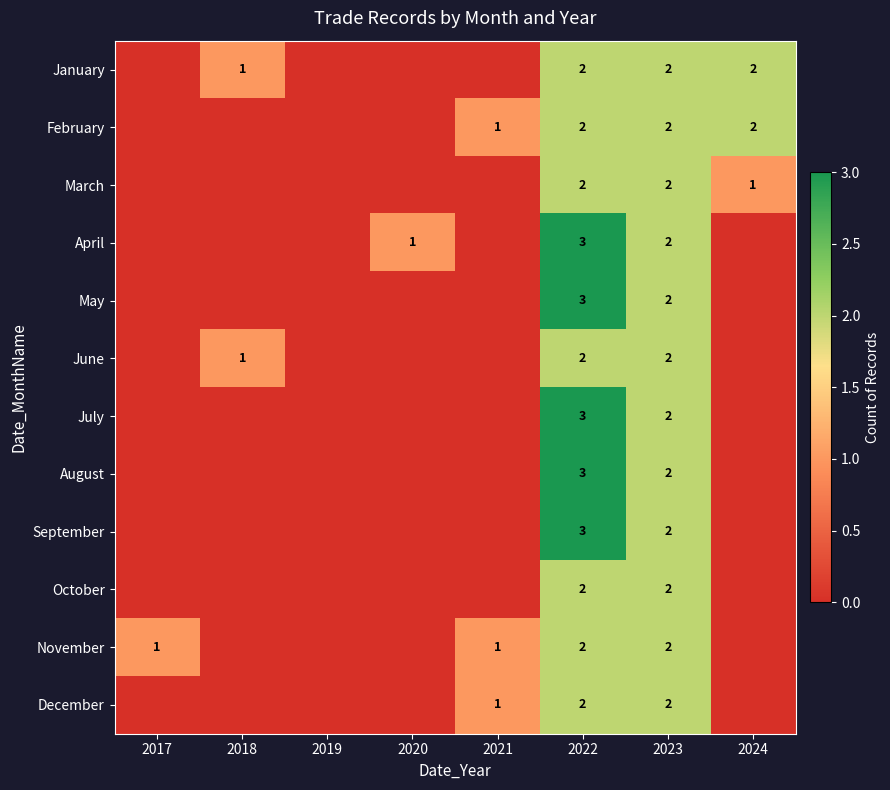

What is the total value across all series at 2018?

2